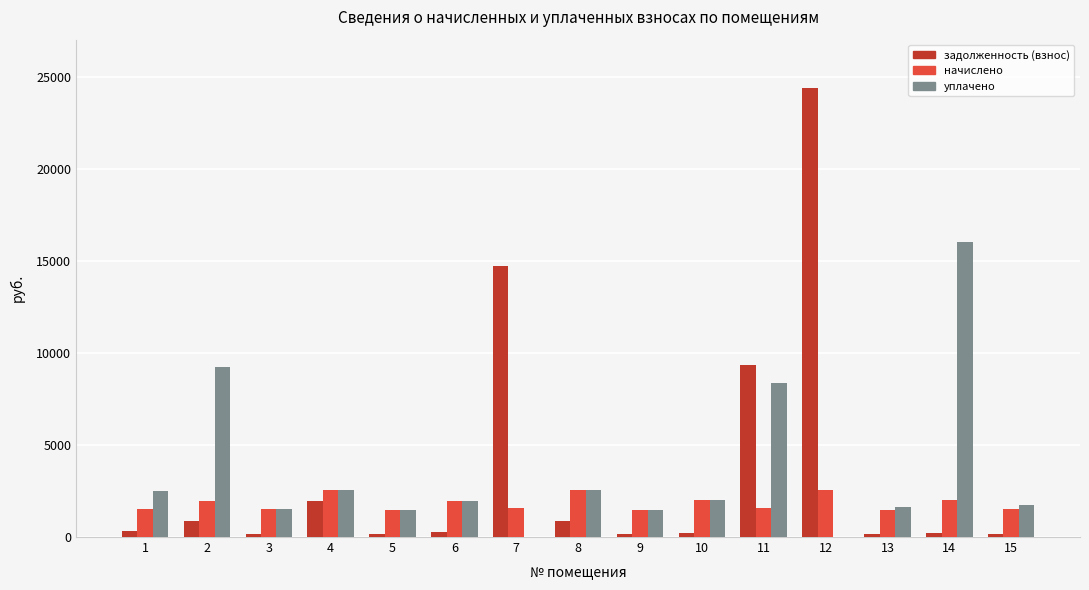

Are the bars grouped side by side (vs. stacked)?

Yes